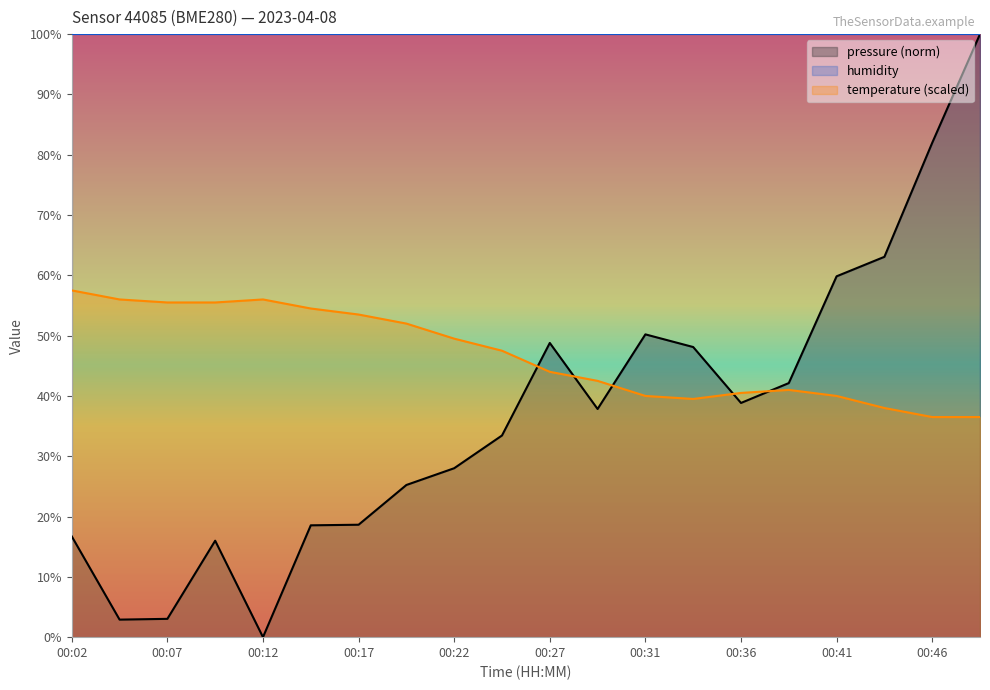

Where is pressure nearest to the value 50?

00:31